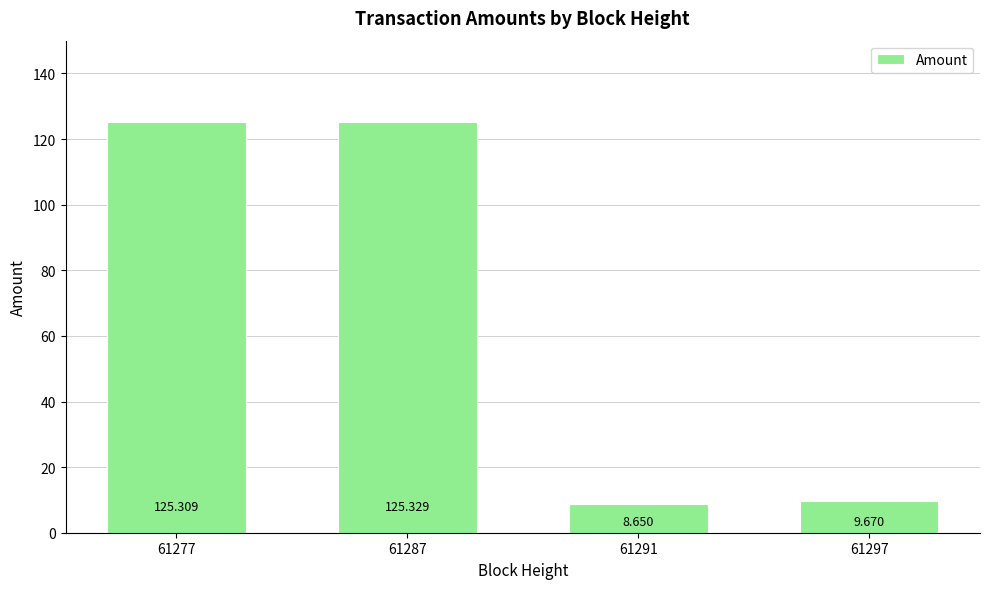

Approximately how many times larger is the value at 61277 compared to 61287?

1.0